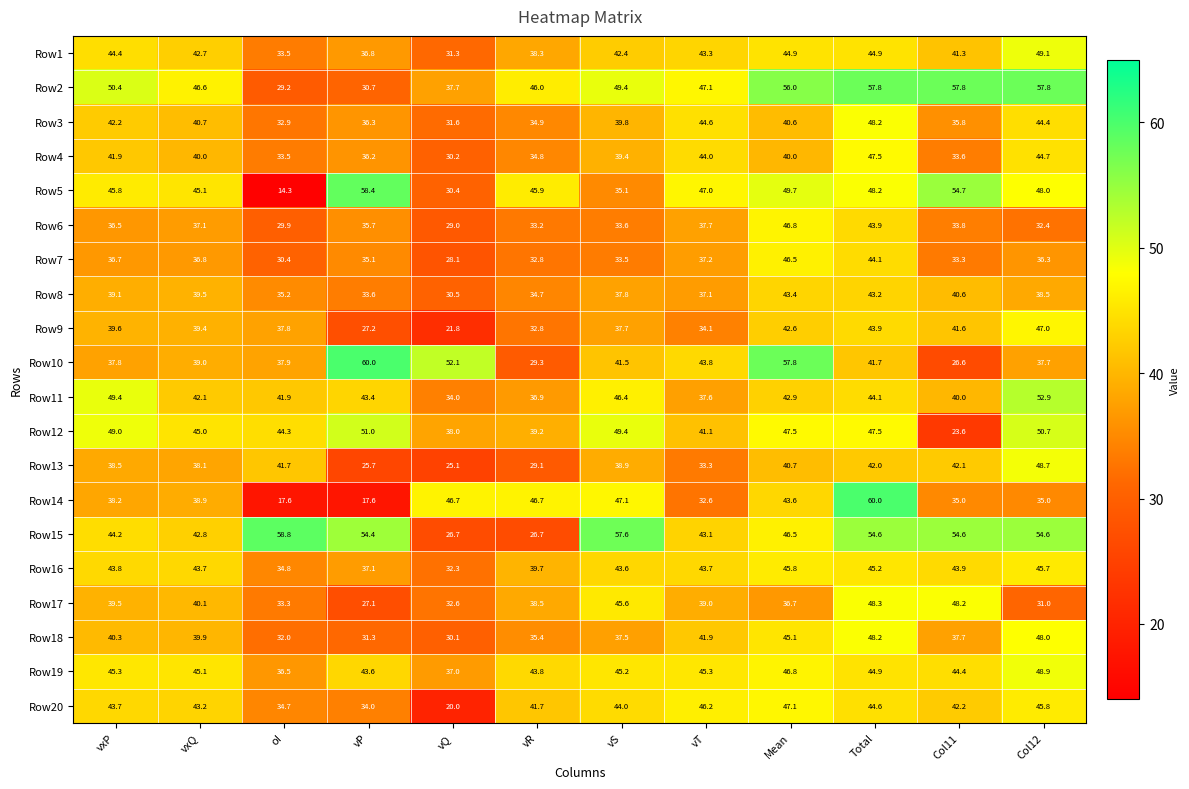

How many distinct data groups are displayed?

20